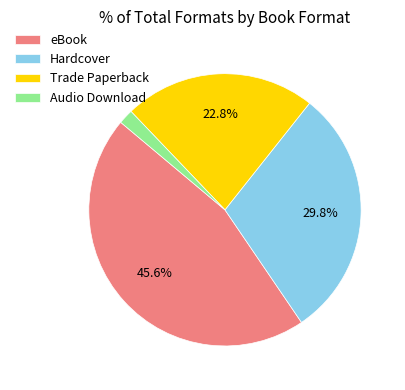

To the nearest percent, what is the difference between the Hardcover and eBook slice percentages?

16%